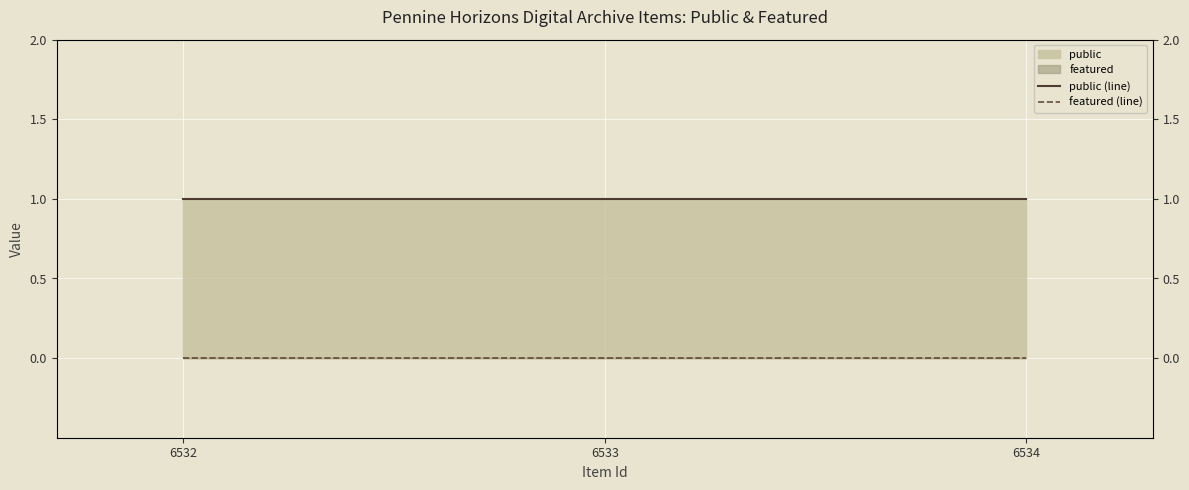

What is the value of the public (line) point at the 2nd from the left?

1